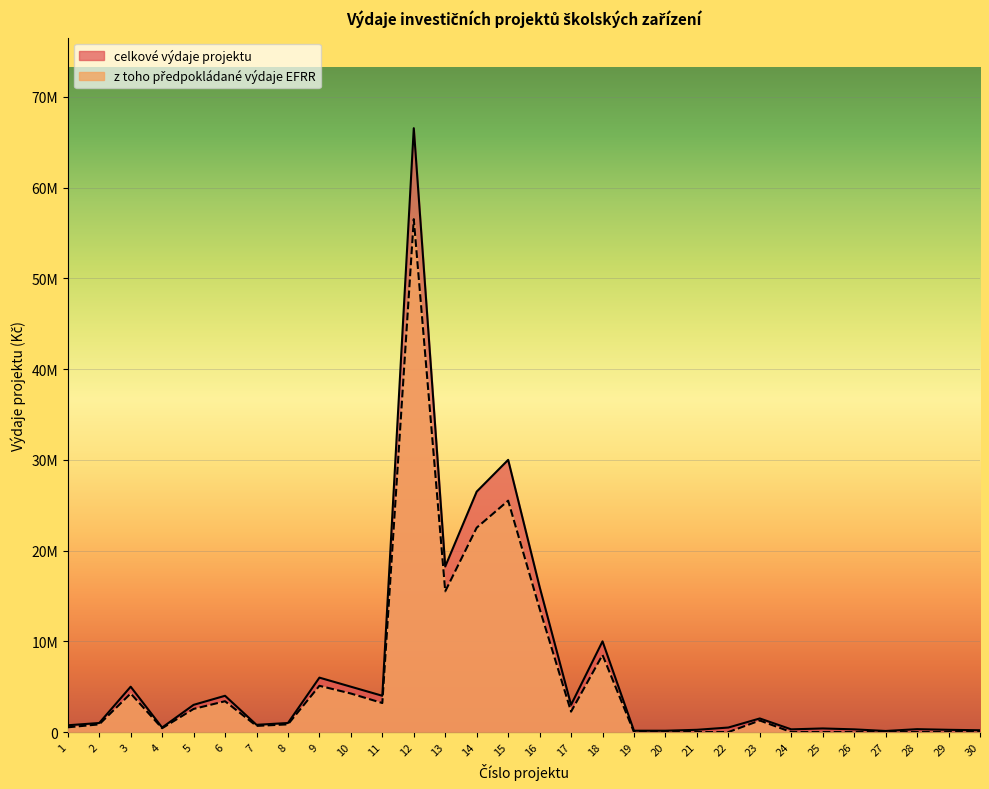

Where is the first local minimum for celkove_vydaje?

4